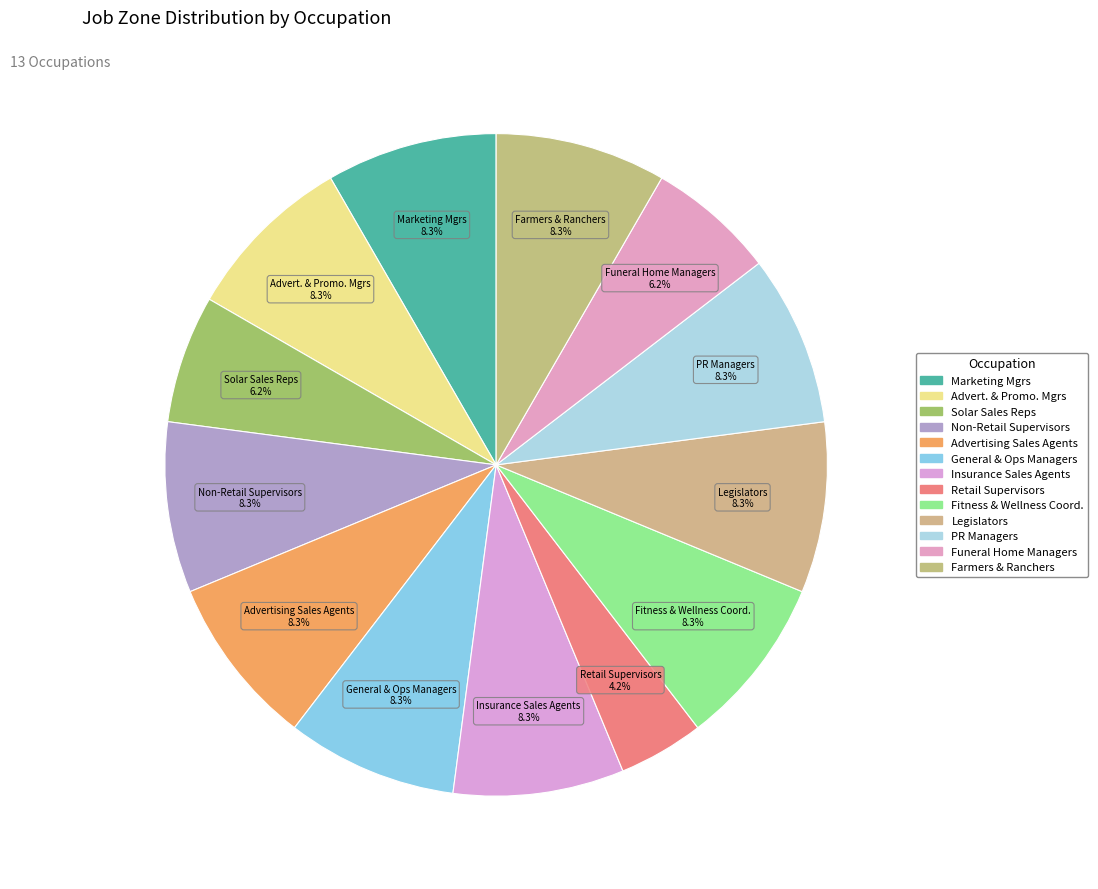

How many slices are in this pie chart?

13